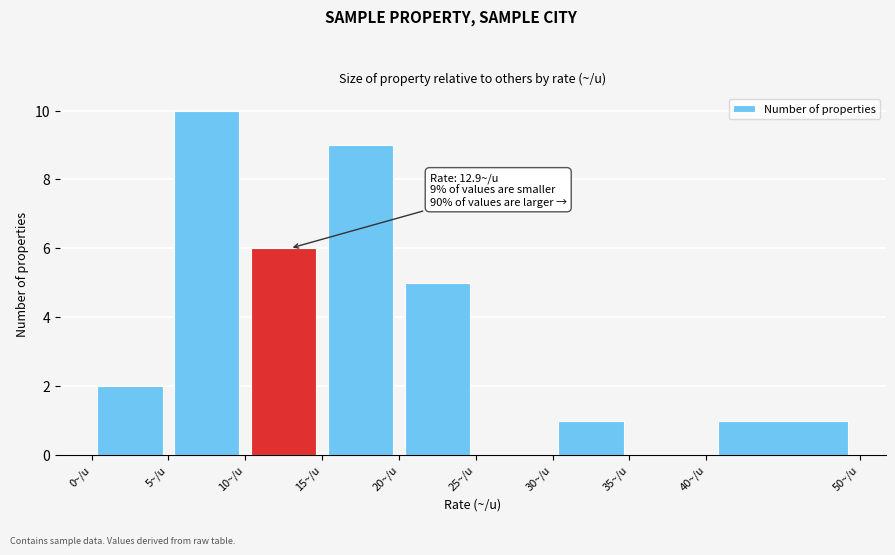

Over which range of the x-axis is the bar tallest?

5 to 10